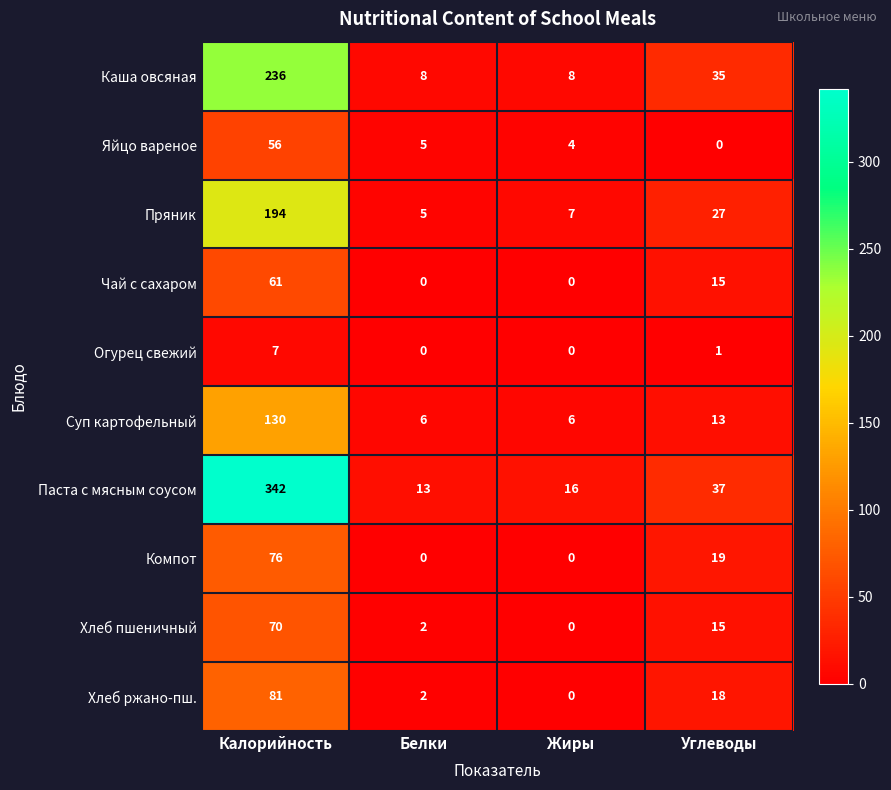

Which category has the highest value across all series?

Калорийность